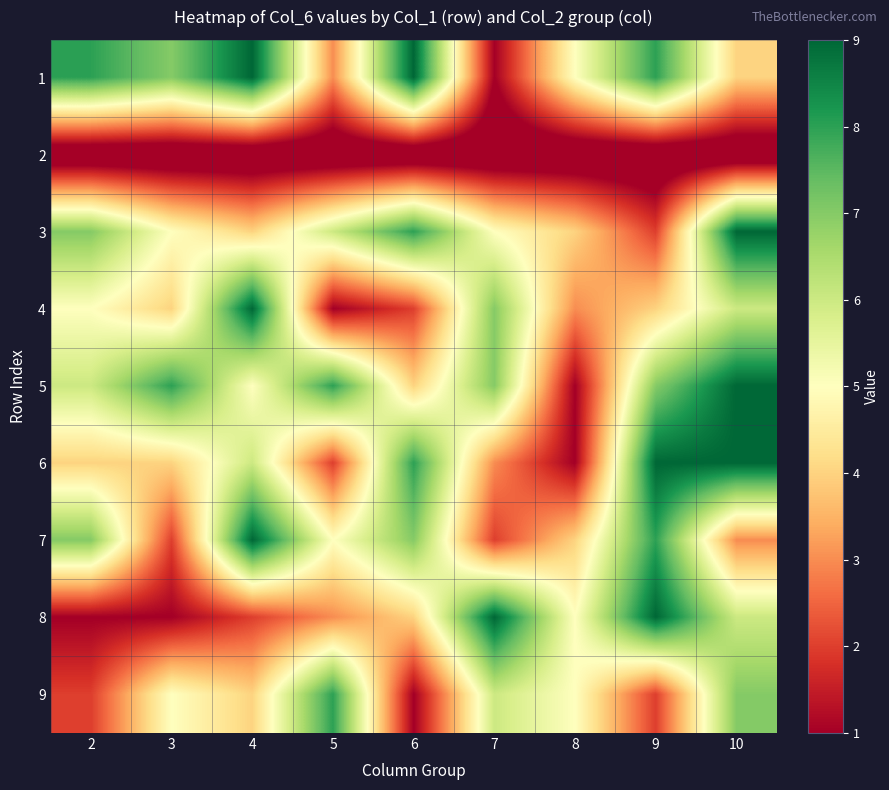

Between 2 and 10, which is larger?

2